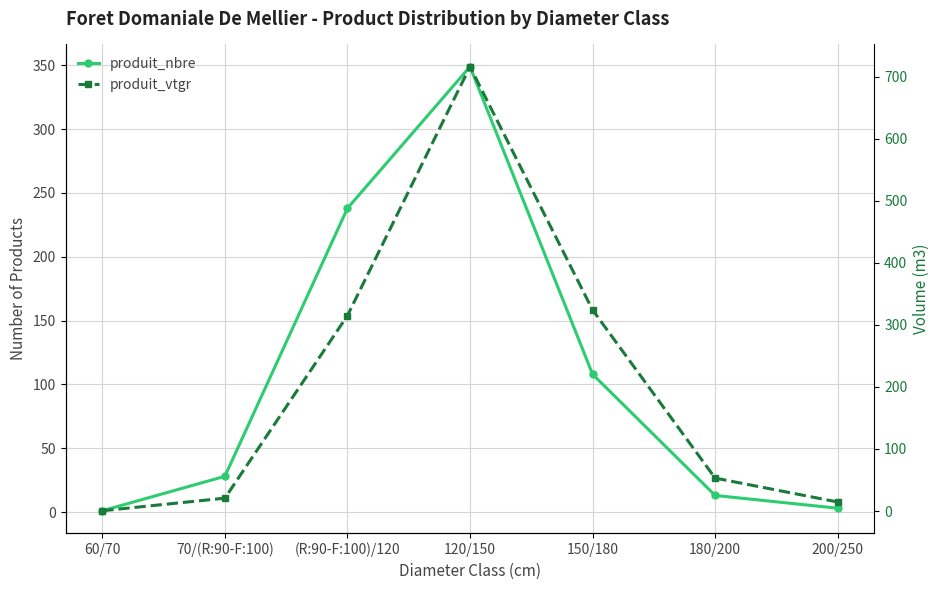

Which label corresponds to the smallest value in the chart?

60/70